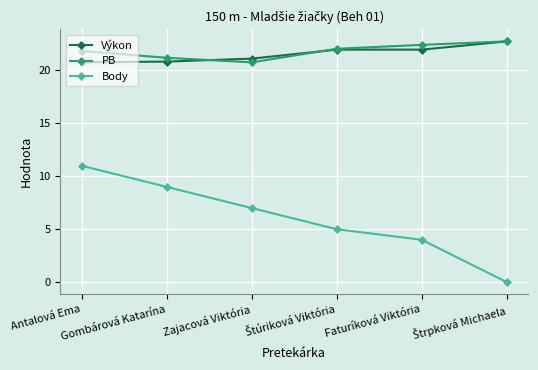

What is the total value across all series at Gombárová Katarína?

51.0